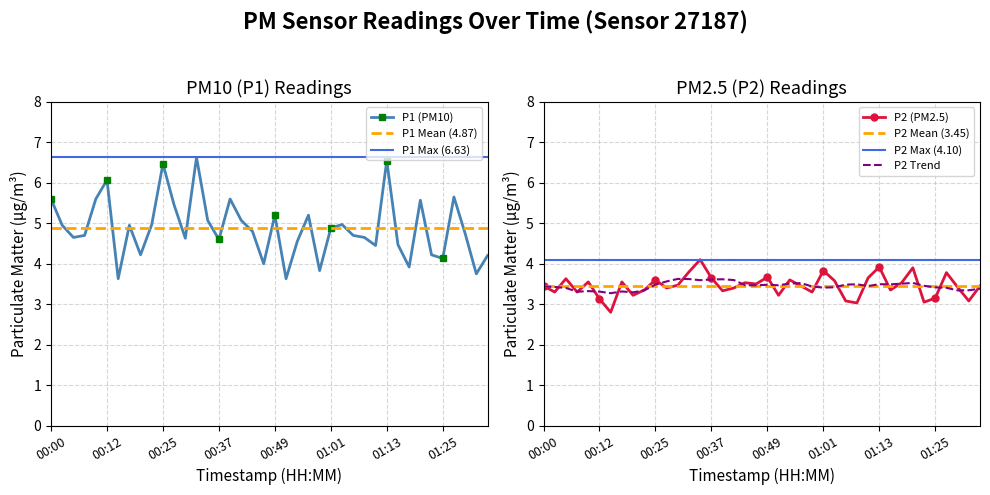

What position from the right is 01:28?

4